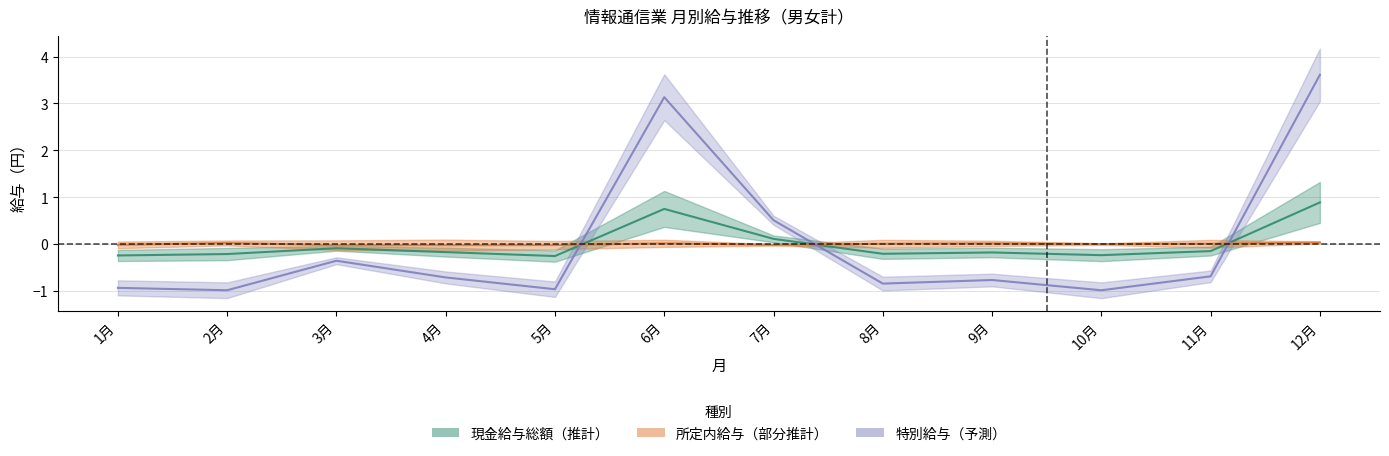

How many times do 現金給与総額 and 所定内給与 cross each other?

3